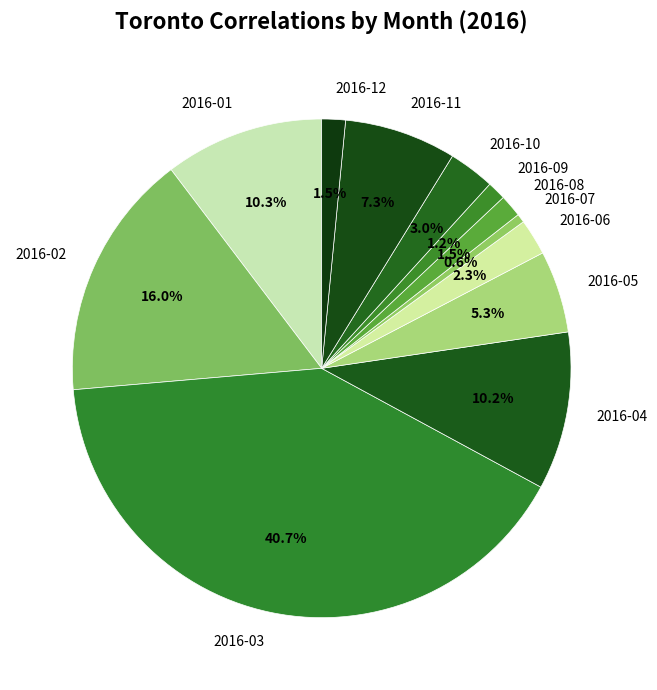

Combined, what portion of the pie is 2016-11 and 2016-02?

23.3%